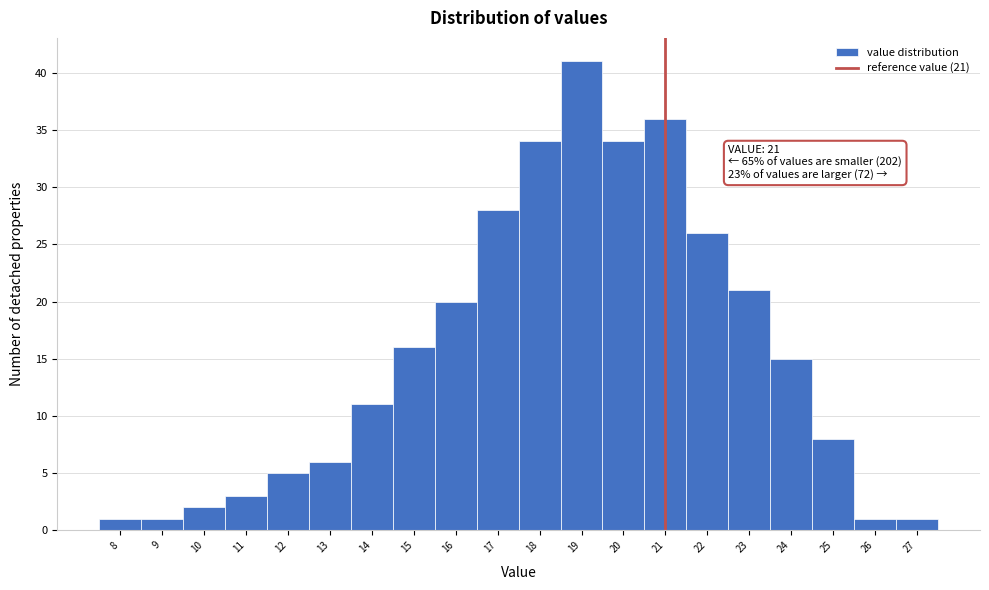

Which range on the x-axis has the tallest bar?

18.5 to 19.5